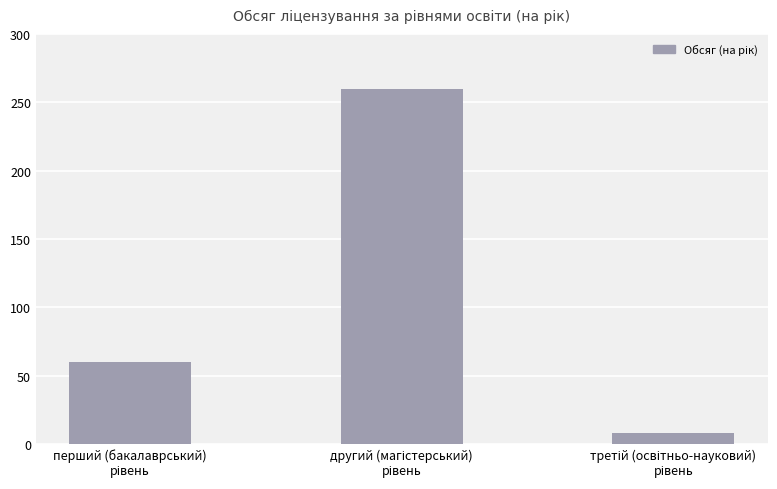

Count the number of categories in the chart.

3